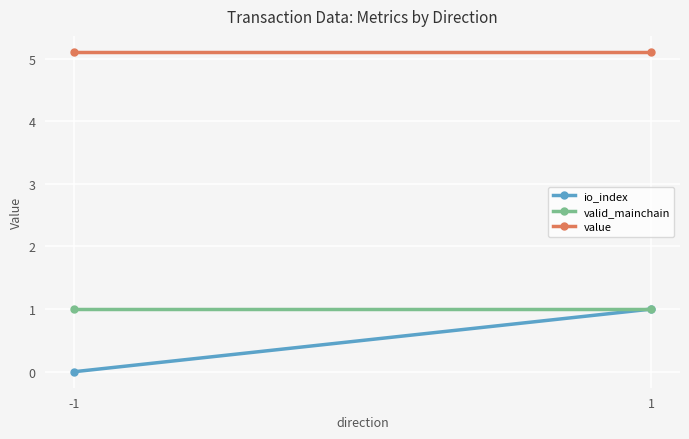

How many lines are shown in the chart?

3